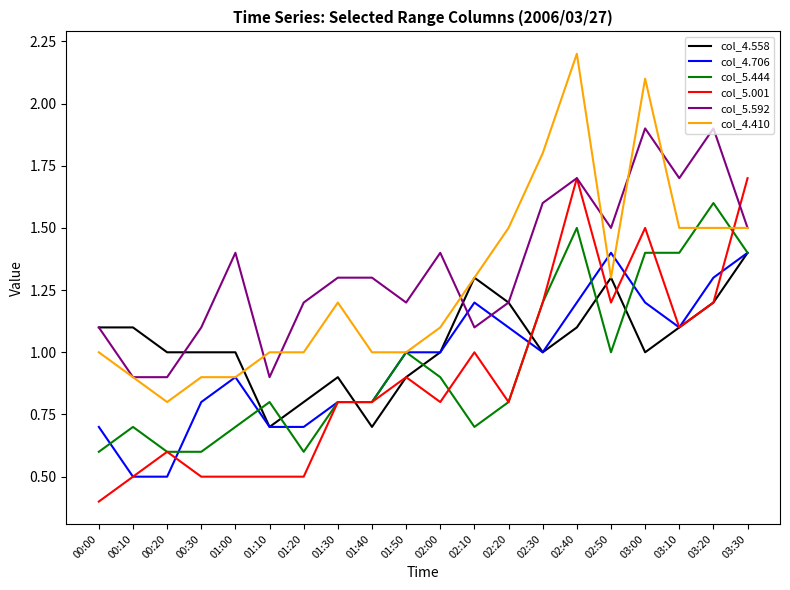

At which label does col_5.592 first exceed 1?

00:00